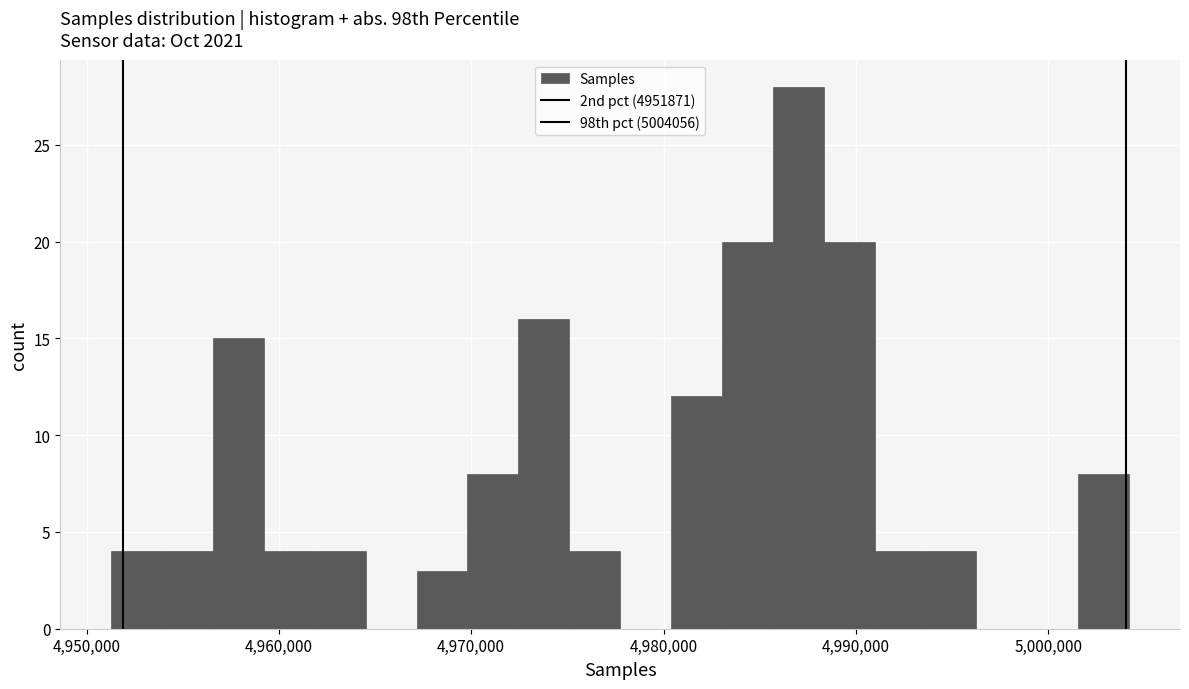

Around what value on the x-axis is the tallest bar? Give the approximate position of its centre, as read against the axis.

4987000